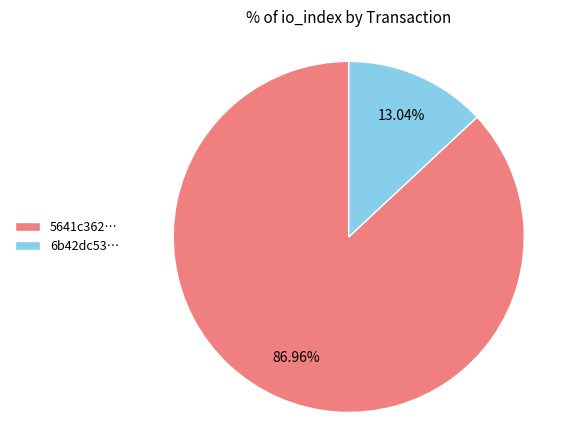

What is the largest slice in the pie chart?

5641c362…